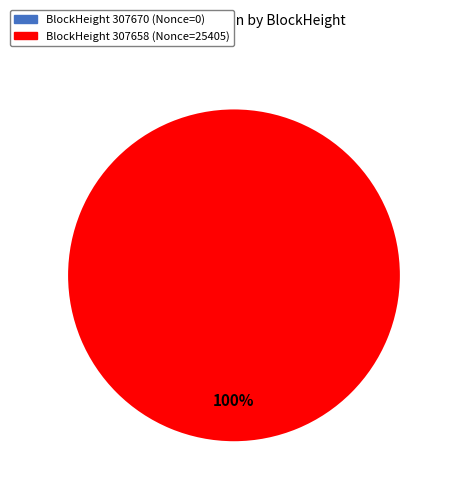

What percentage do 307670 and 307658 together represent?

100.0%